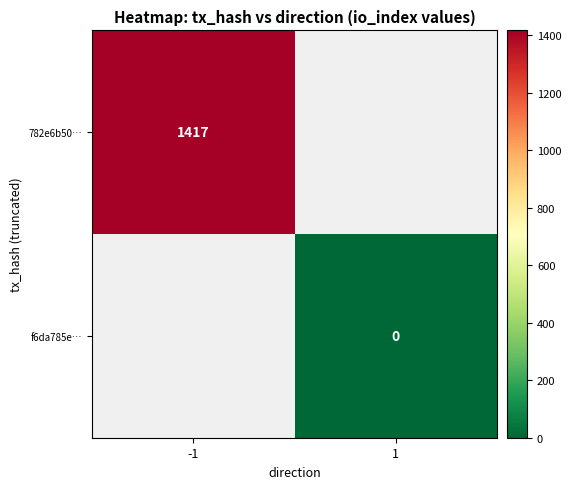

What is the maximum value shown in the chart?

1417.0